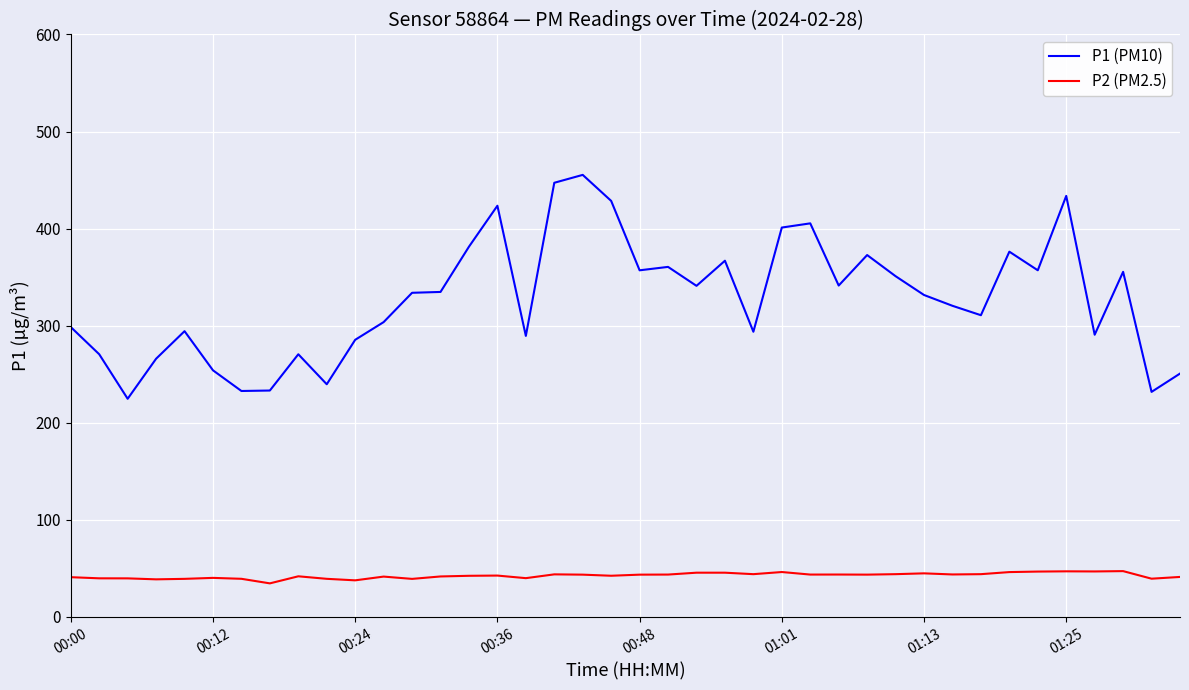

True or false: P1 (PM10) and P2 (PM2.5) cross at least once.

False